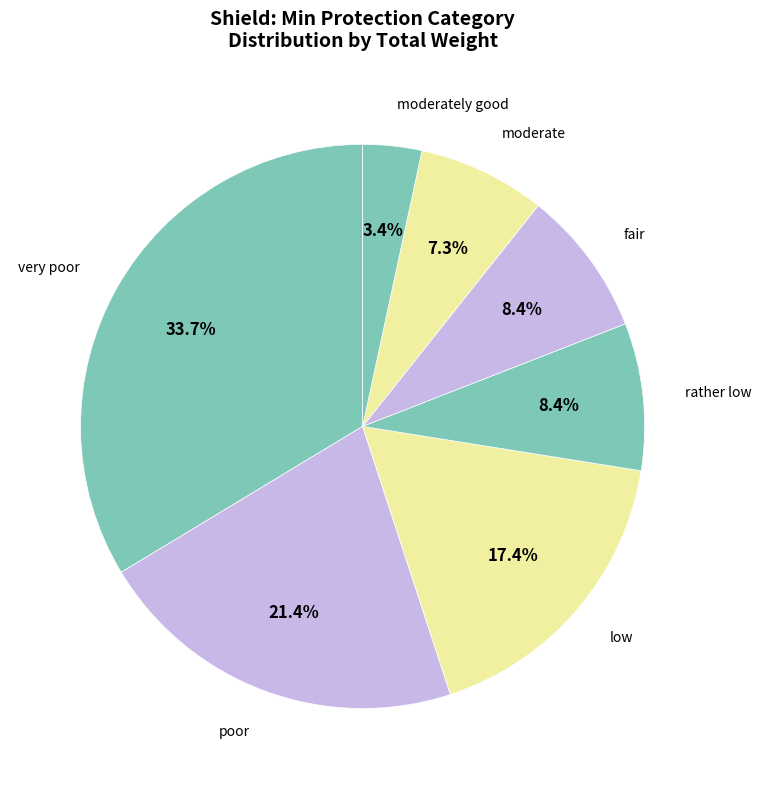

Does any single category account for the majority?

No